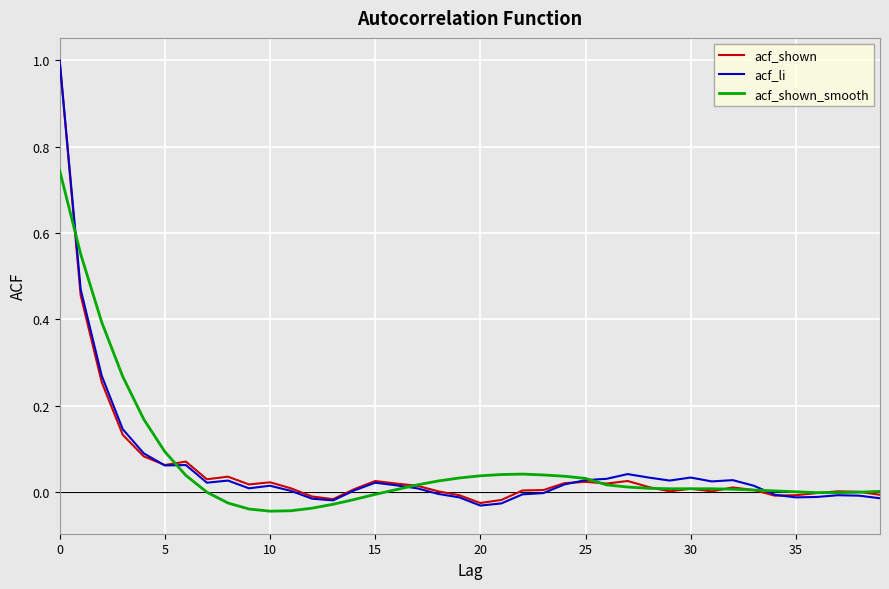

What is the greatest value displayed?

1.0